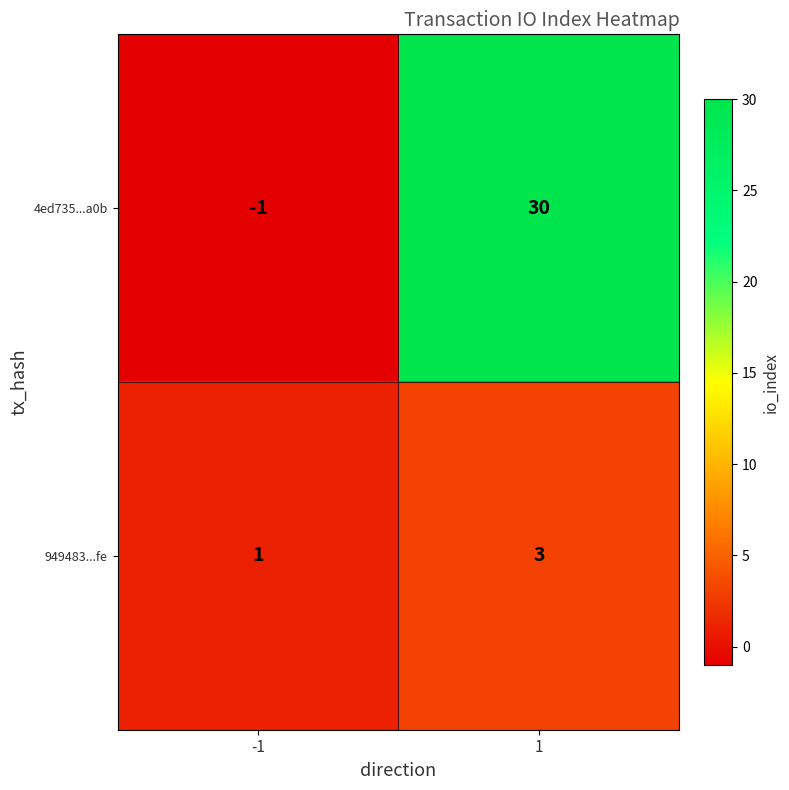

Which series has the widest spread of values?

4ed735...a0b